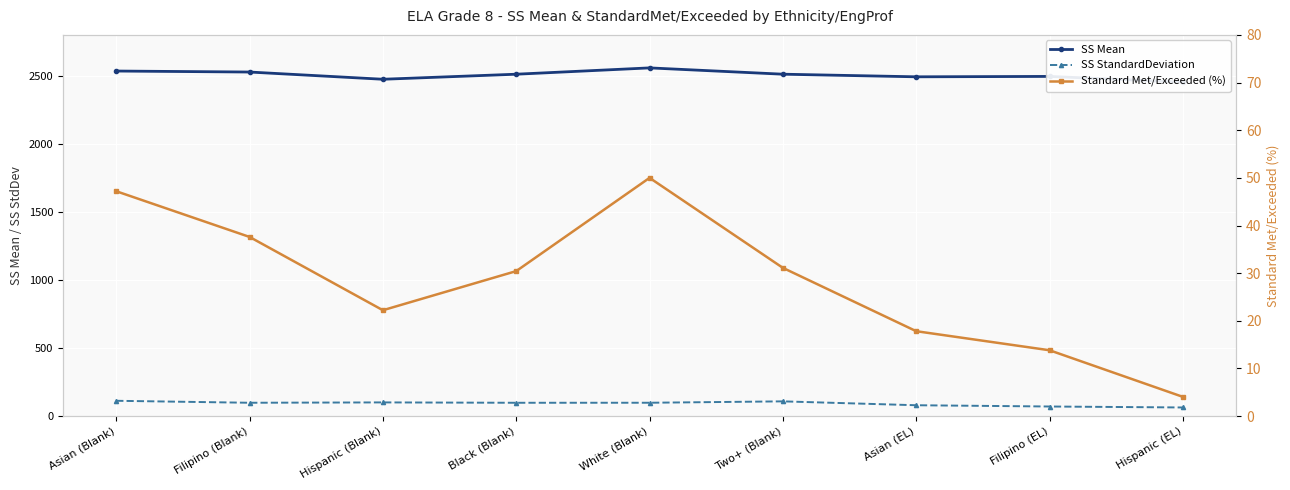

What is the spread (max minus min) of values at Two+ (Blank)?

2480.2